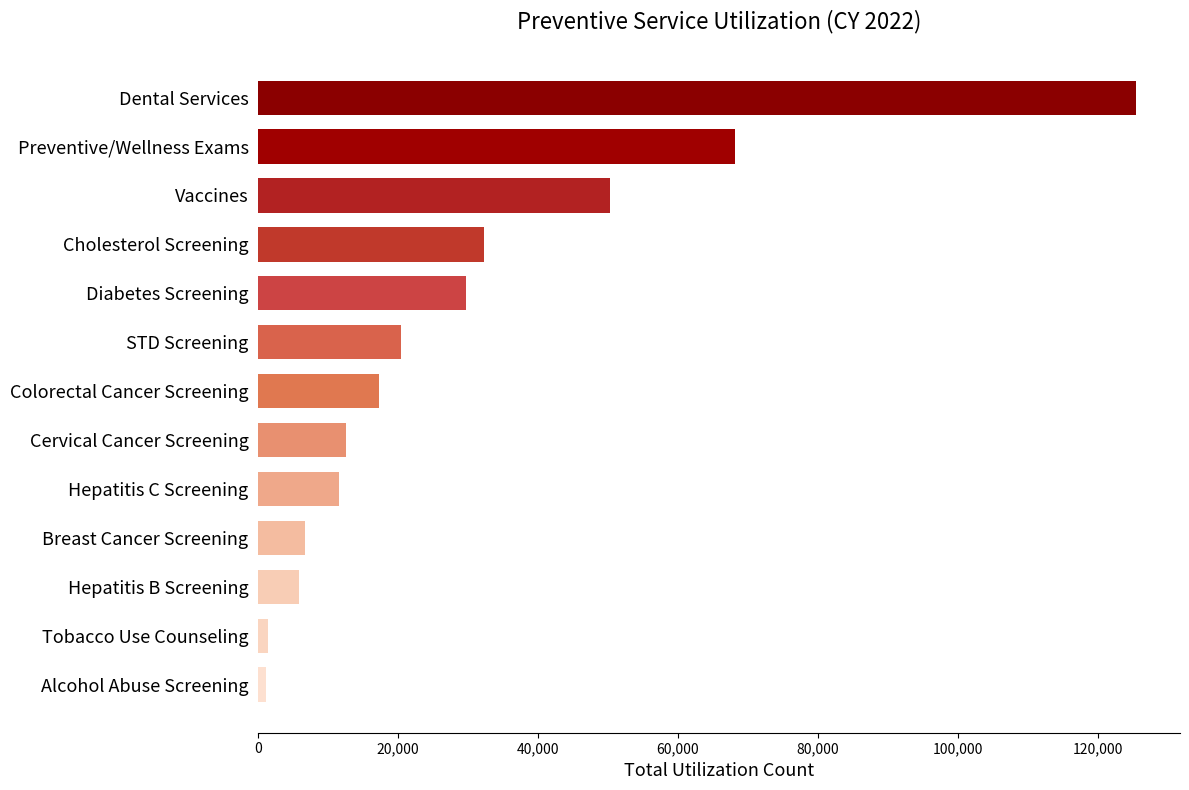

What is the sum of all values?

382480